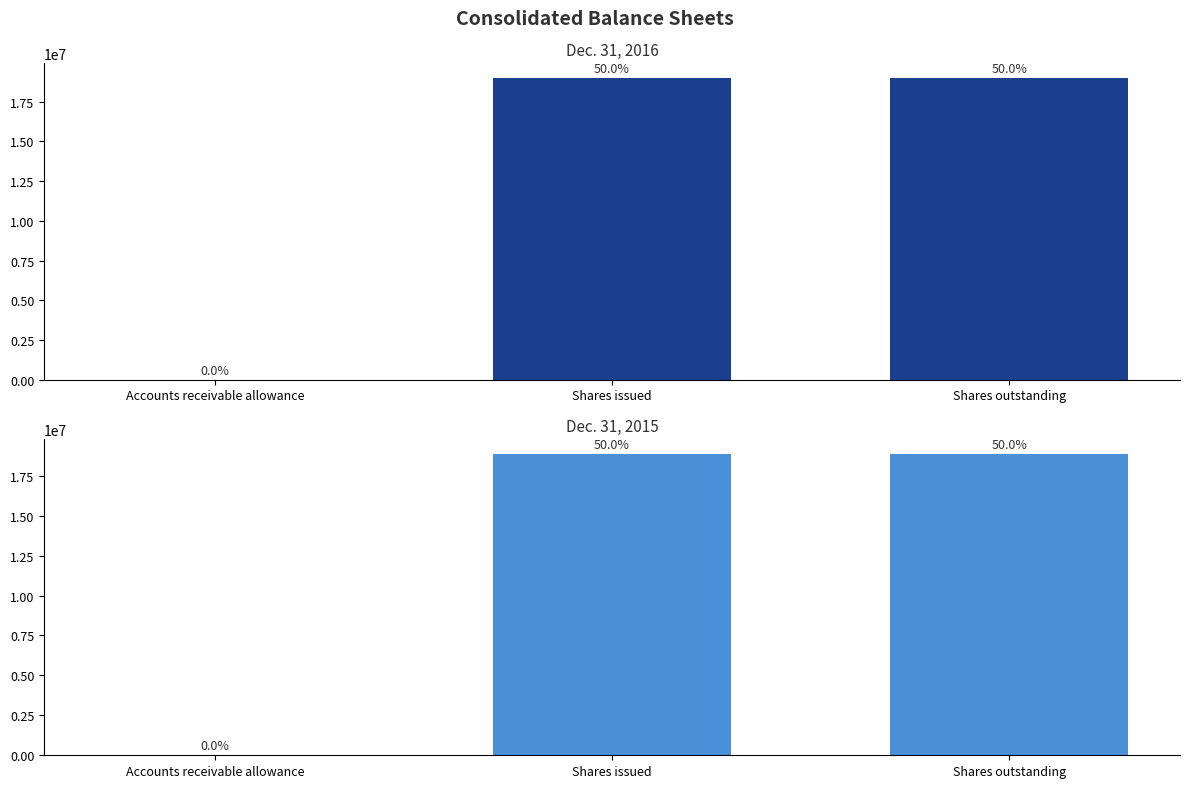

How many bars are there in total?

6